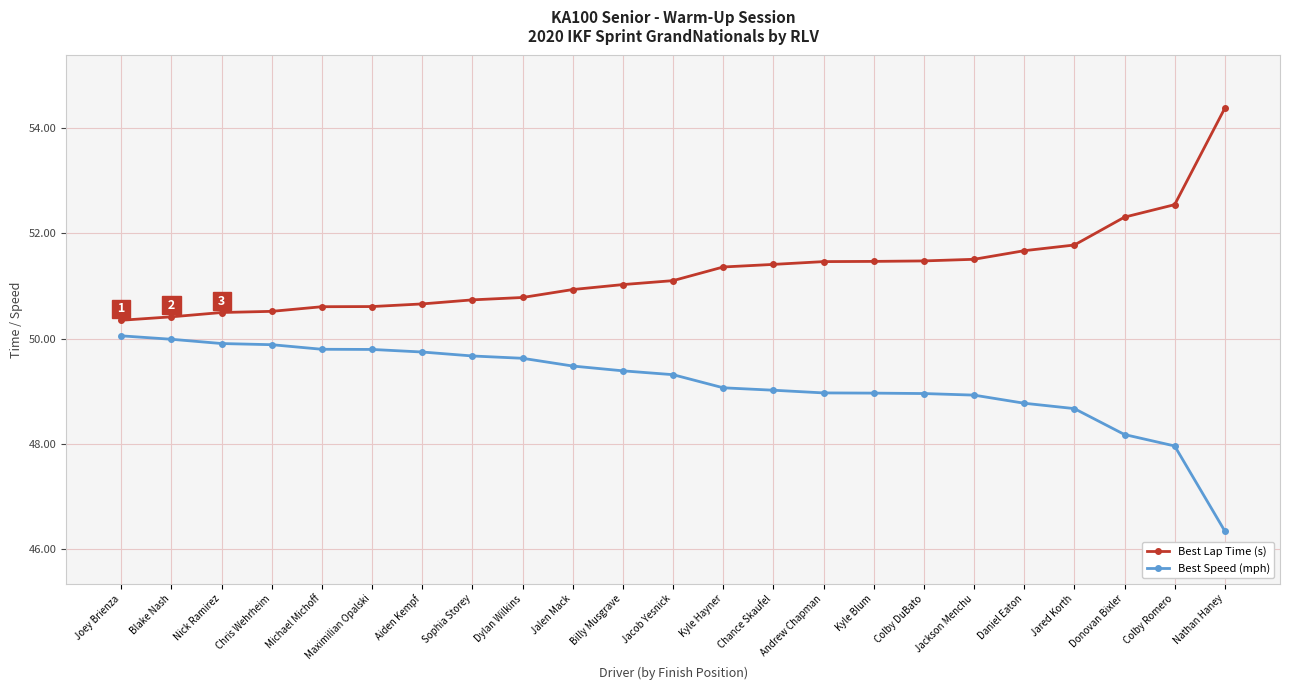

What is the label of the 15th point from the right?

Dylan Wilkins